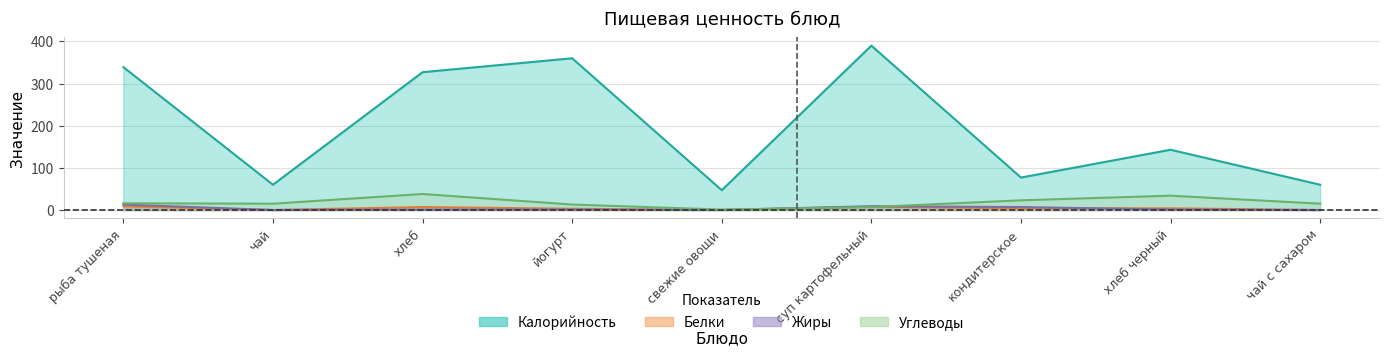

Between хлеб and свежие овощи, which series saw the biggest shift?

Калорийность